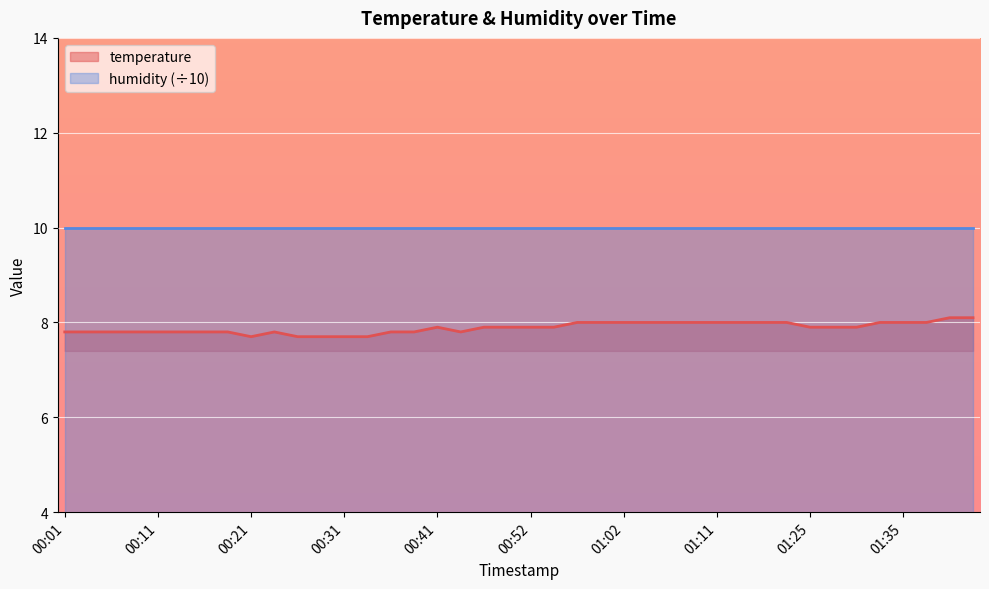

What is the value of the 22nd point from the left?

7.9